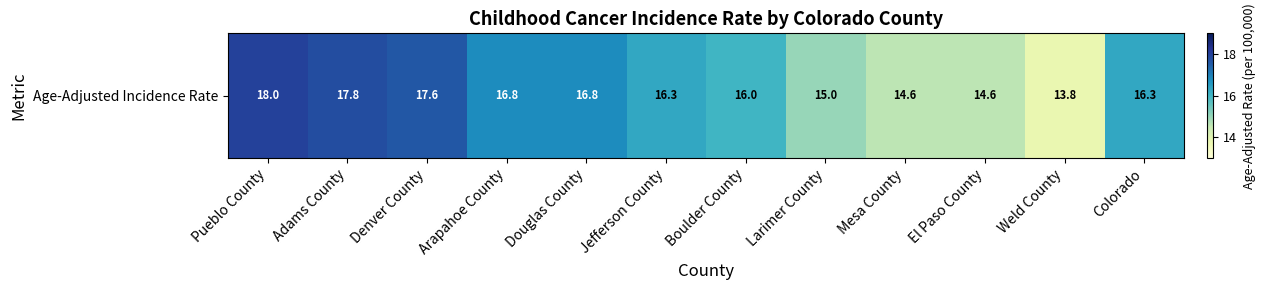

What is the average value?

16.1